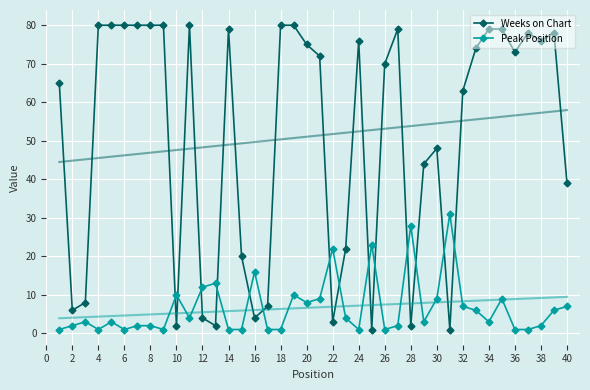

What is the approximate value of Weeks on Chart at 30?

48